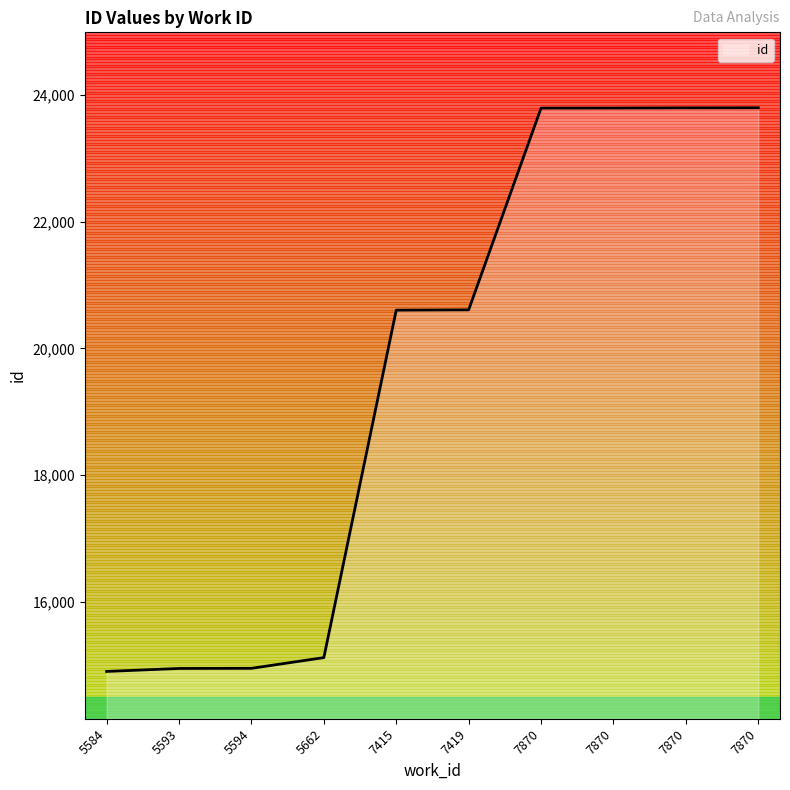

Does the chart display data point markers on the line(s)?

No